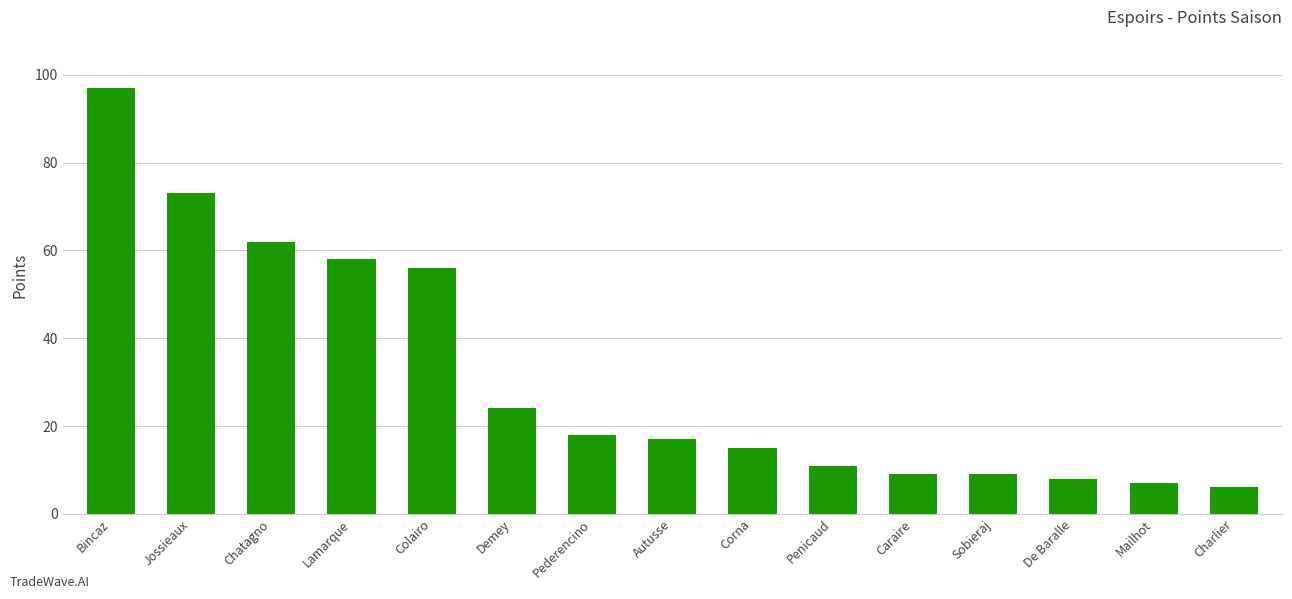

What is the change in value from Colairo to Sobieraj?

-47